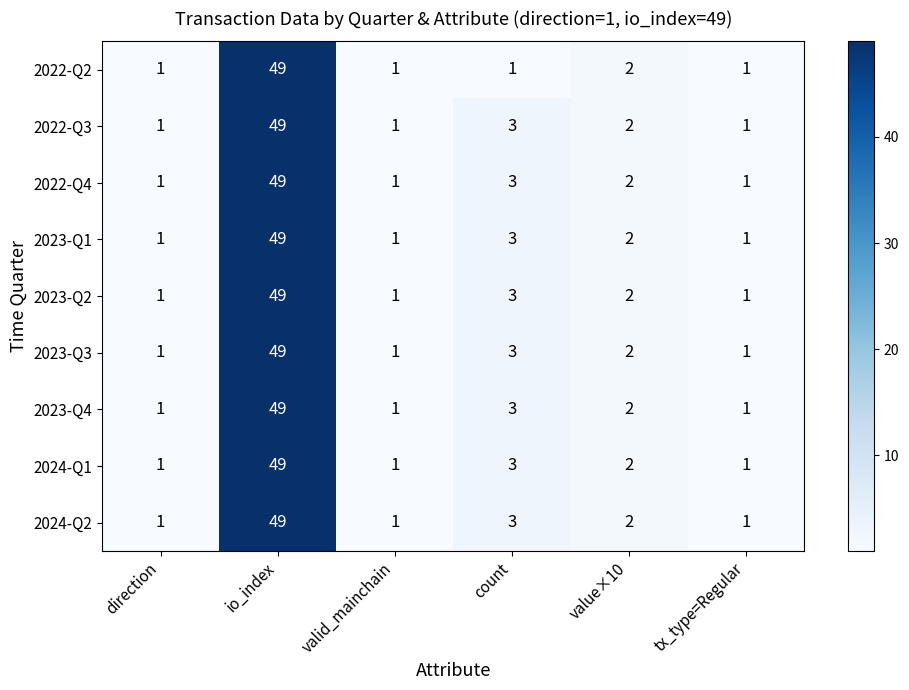

What is the sum of all 2023-Q1 values?

57